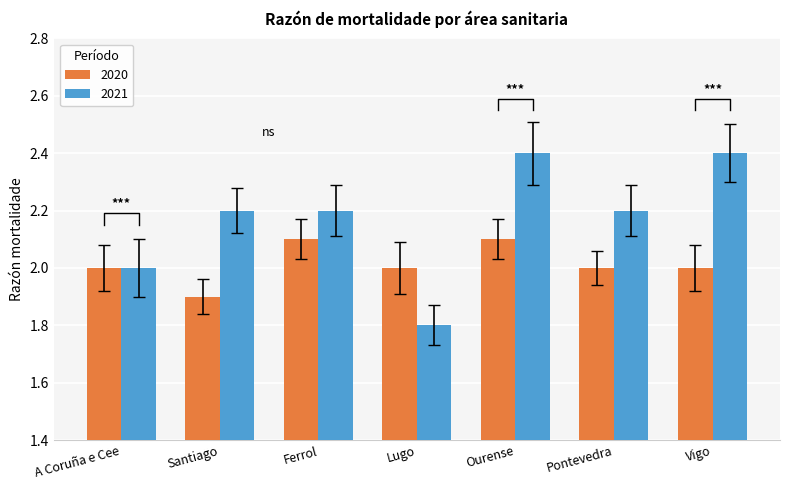

How many data points in 2021 are above 2?

5